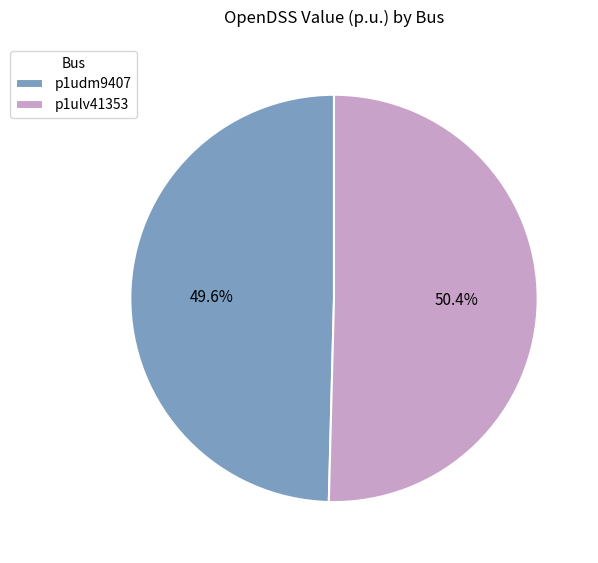

To the nearest percent, what portion does p1ulv41353 represent?

50%